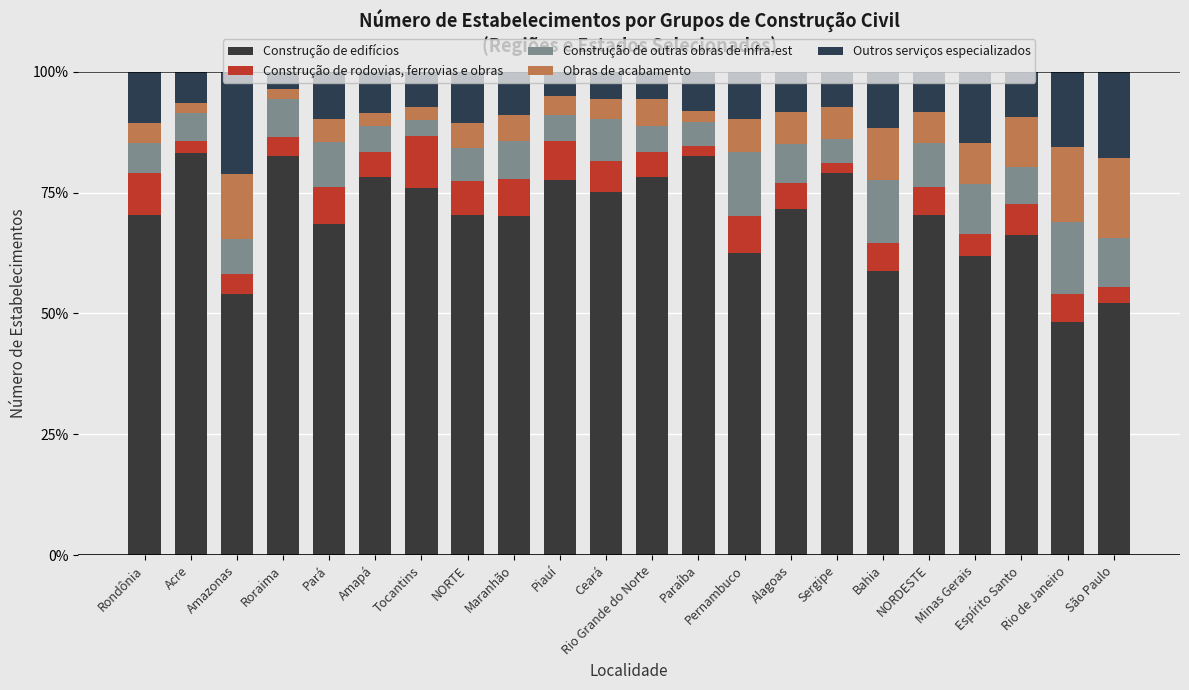

Does the chart contain any negative values?

No